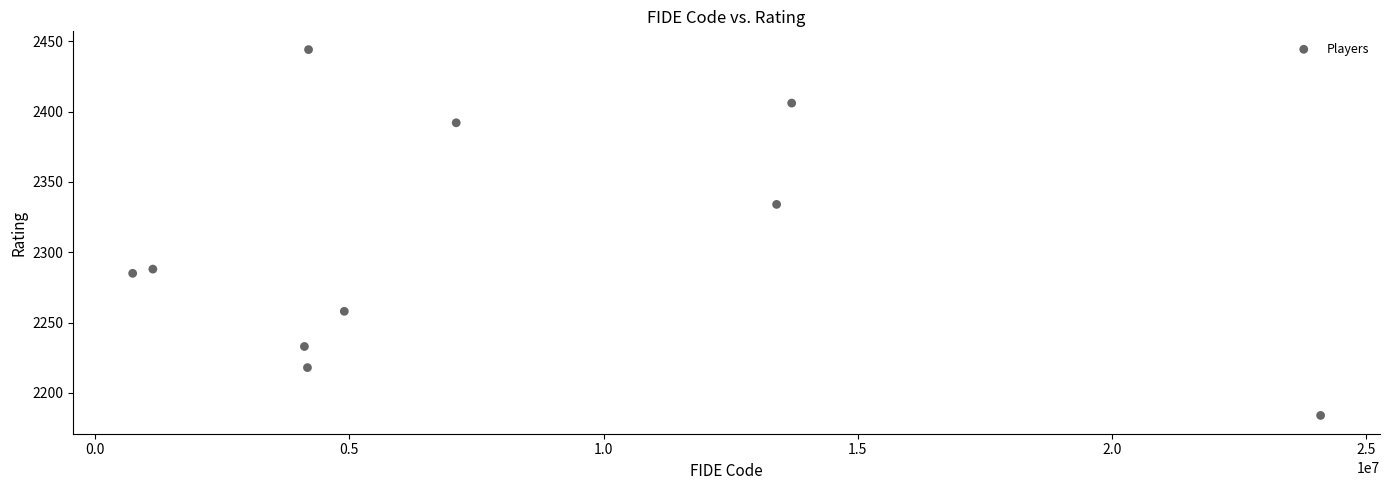

What Y value in the scatter plot is closest to 2314?

2334